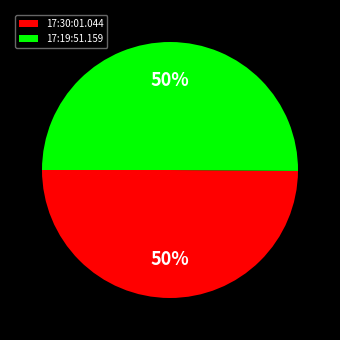

To the nearest percent, what is the combined percentage of 17:19:51.159 and 17:30:01.044?

100%